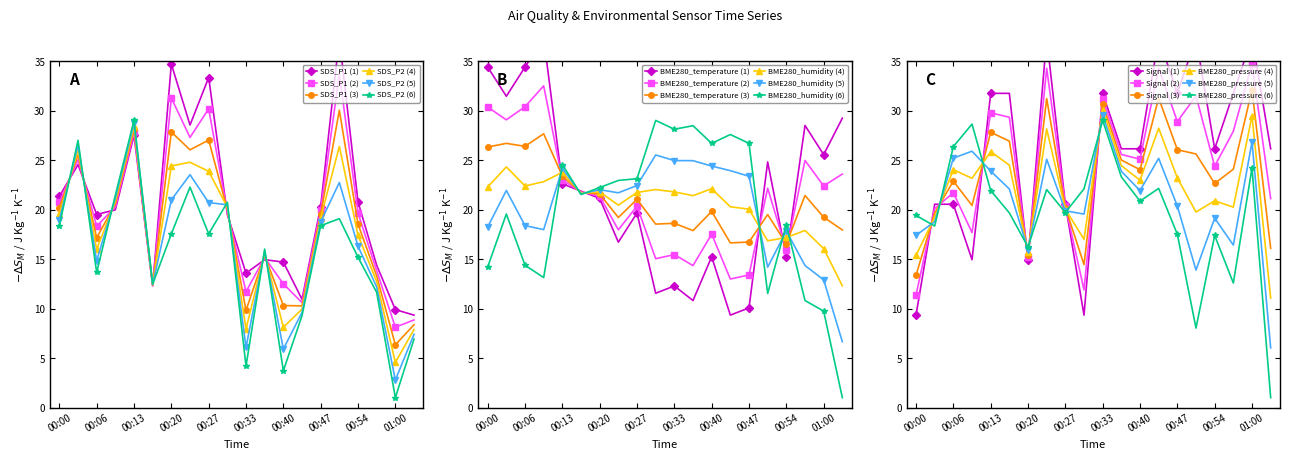

What is the minimum value for SDS_P2 (6)?

1.0